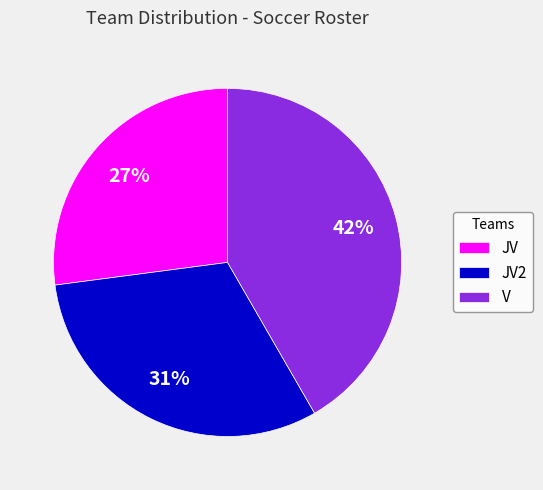

True or false: JV2 accounts for 39% of the total.

False